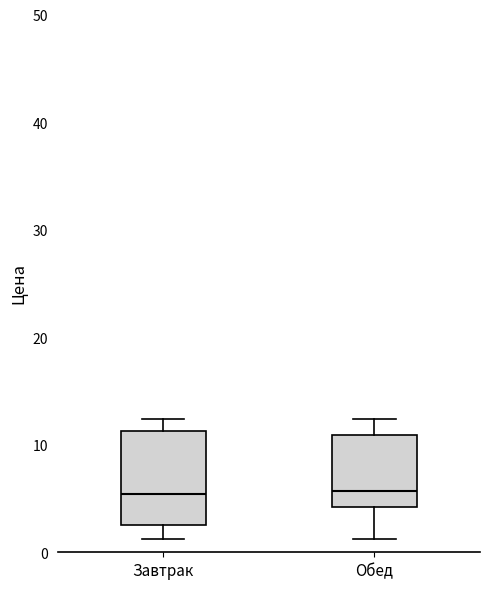

Reading left to right, transcribe this box plot: for each box, give where its median line is, the range the box spans, and where its two whiskers end, as read against the y-axis. The values are not printed on the chart, so give them approximately, as read against the axis.

Завтрак: median 5, box 3 to 11, whiskers 1 to 12
Обед: median 6, box 4 to 11, whiskers 1 to 12